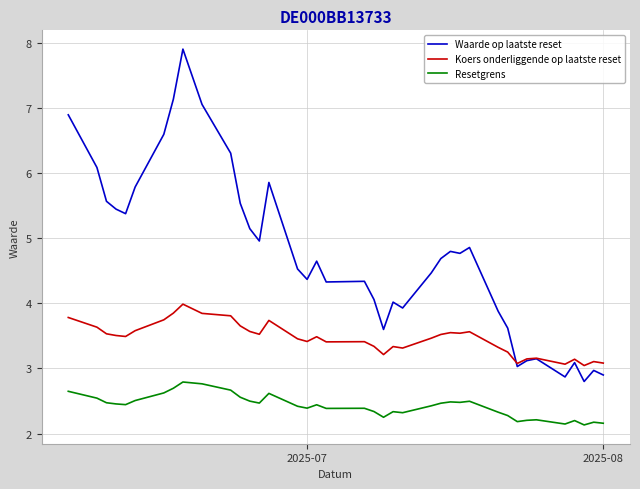

Which series has the widest spread of values?

Waarde op laatste reset